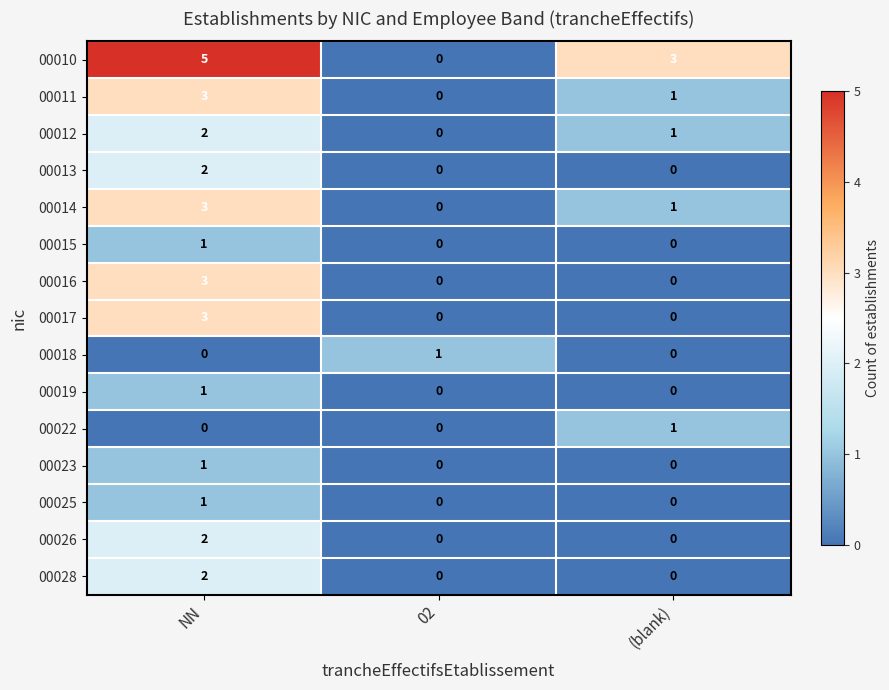

How many 00012 values are between 0 and 2?

3